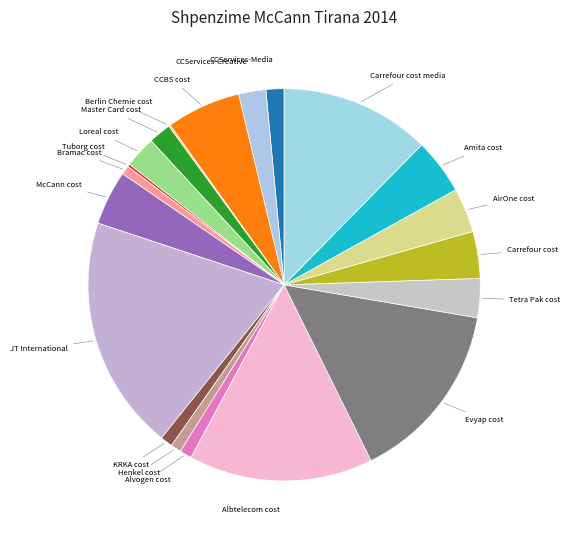

Rank the categories by value from lowest to highest.

Berlin Chemie cost, Tuborg cost, Bramac cost, Henkel cost, Alvogen cost, KRKA cost, CCServices-Media, Master Card cost, CCServices-Creative, Loreal cost, Tetra Pak cost, AirOne cost, Carrefour cost, McCann cost, Amita cost, CCBS cost, Carrefour cost media, Evyap cost, Albtelecom cost, JT International